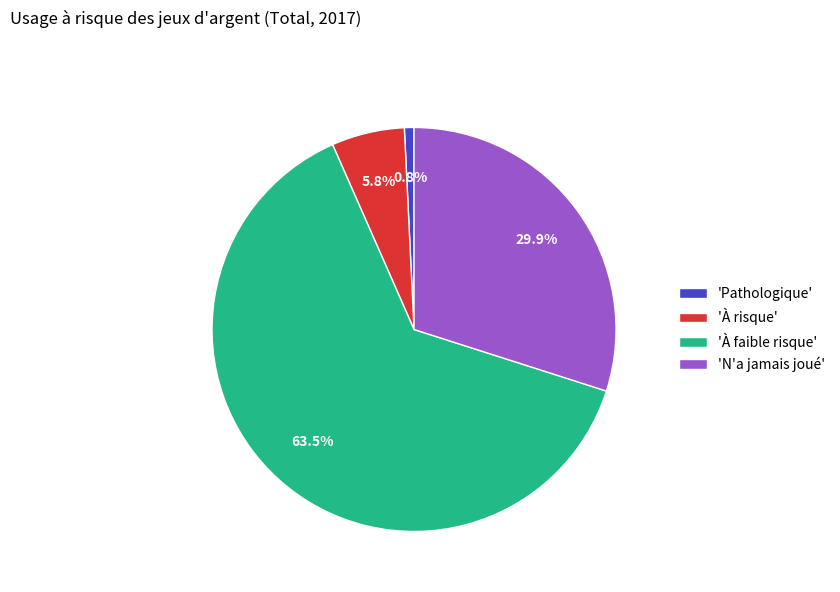

Is 'À faible risque' the majority of the pie?

Yes